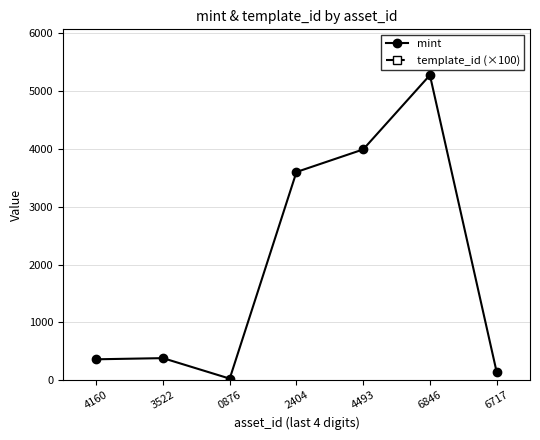

Between 0876 and 4160, which is larger?

4160